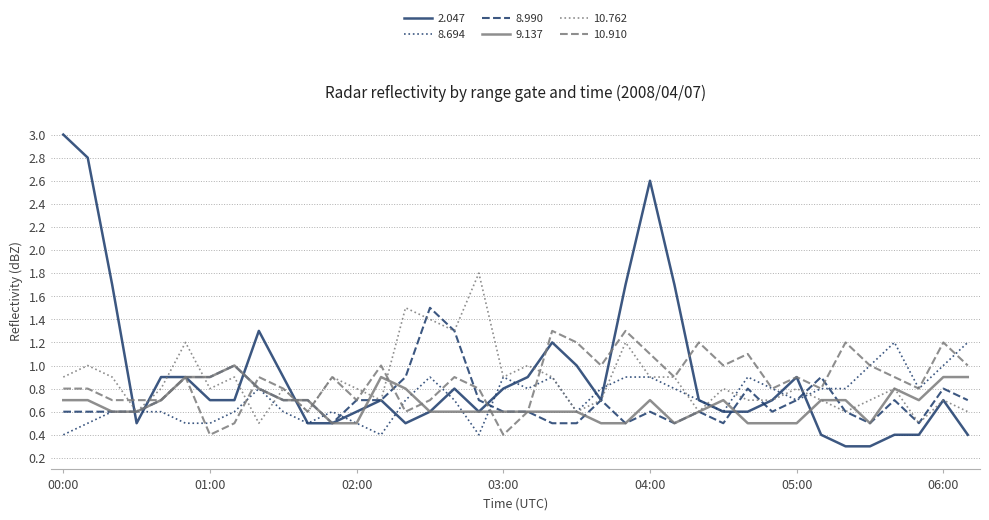

Which series has the largest range (max minus min)?

2.047